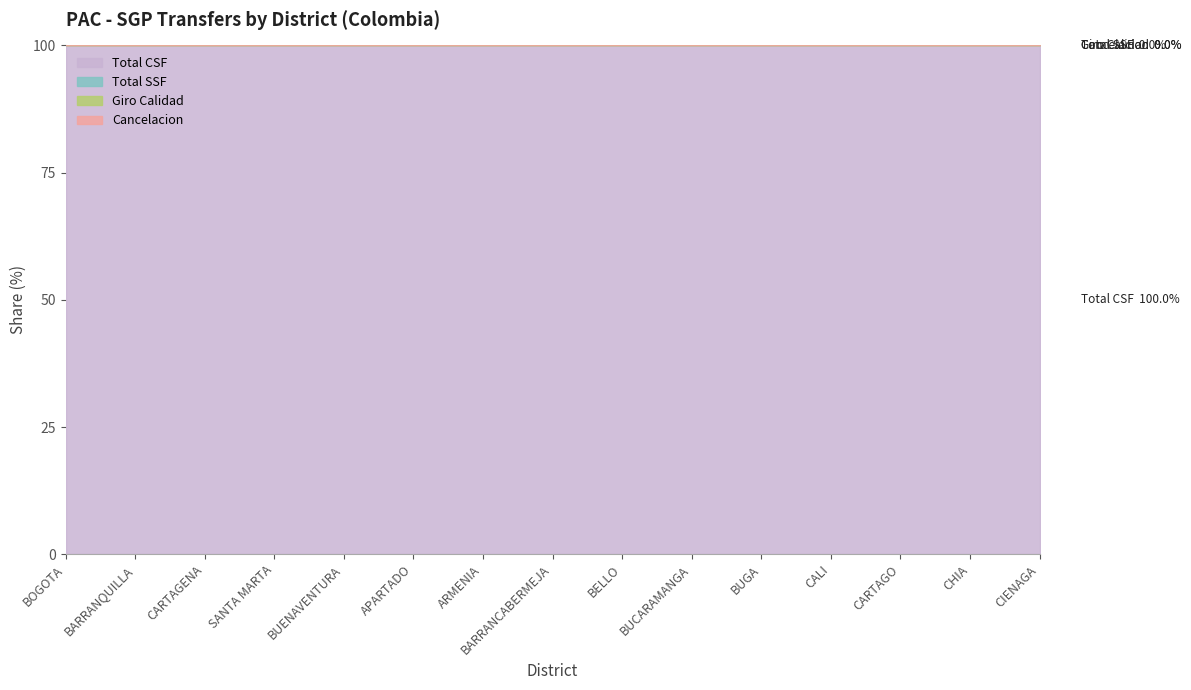

How many categories are shown in the chart?

15